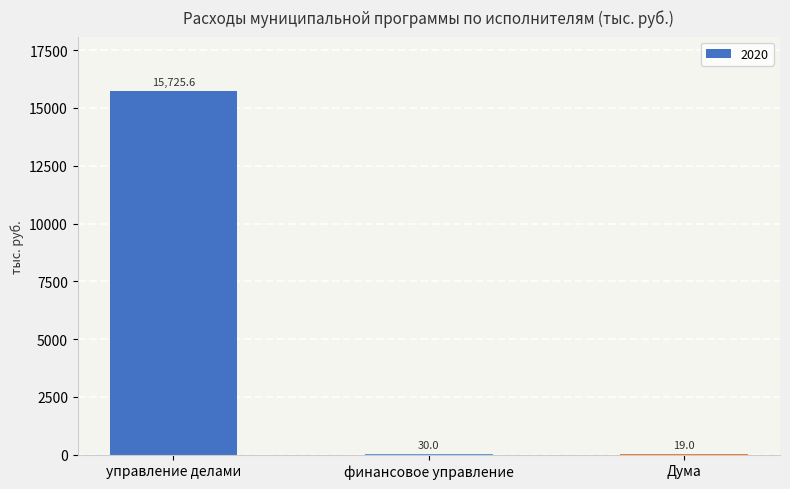

The value at управление делами is 15725.6. True or false?

True